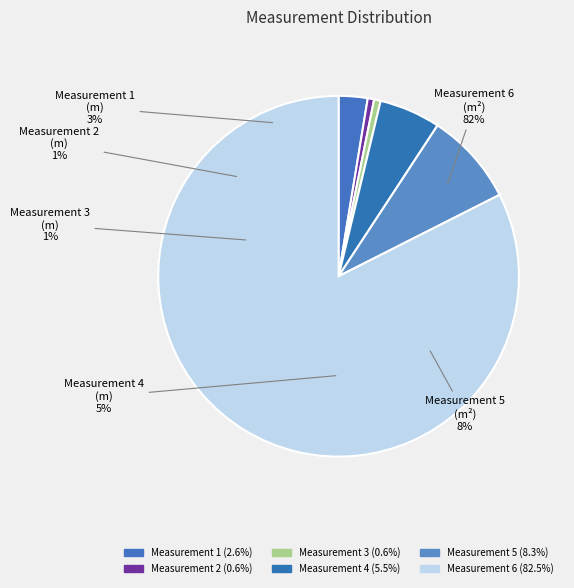

What is the ratio of the value at Measurement 6 to the value at Measurement 2?

144.3